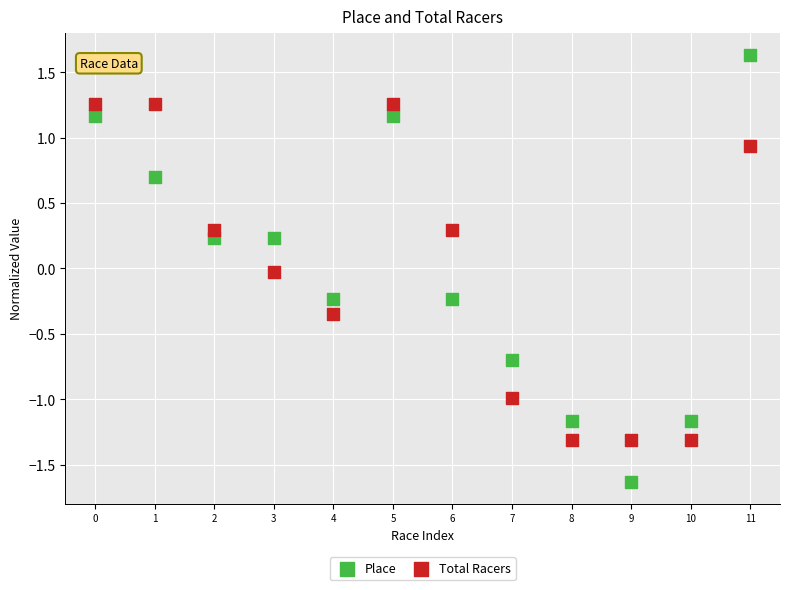

Which series reaches the minimum Y coordinate?

Place